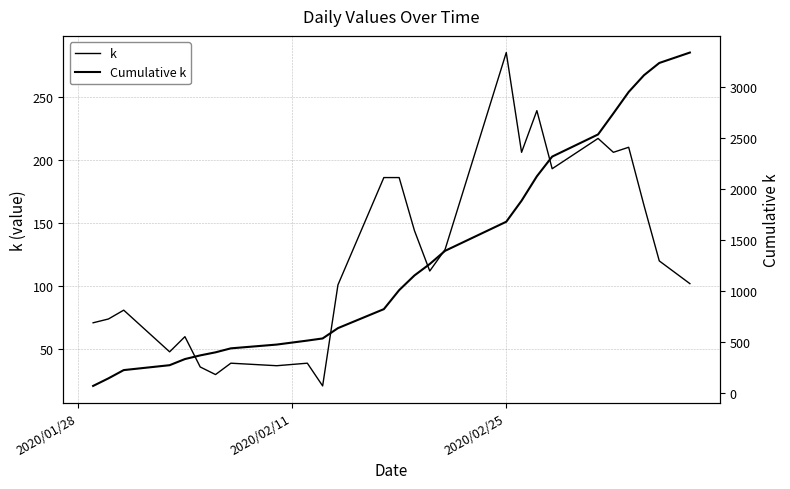

Reading left to right, extract all data points from this chart.

k: 71	74	81	48	60	36	30	39	37	39	21	101	186	186	144	112	129	285	206	239	193	217	206	210	164	120	102
Cumulative k: 71	145	226	274	334	370	400	439	476	515	536	637	823	1009	1153	1265	1394	1679	1885	2124	2317	2534	2740	2950	3114	3234	3336